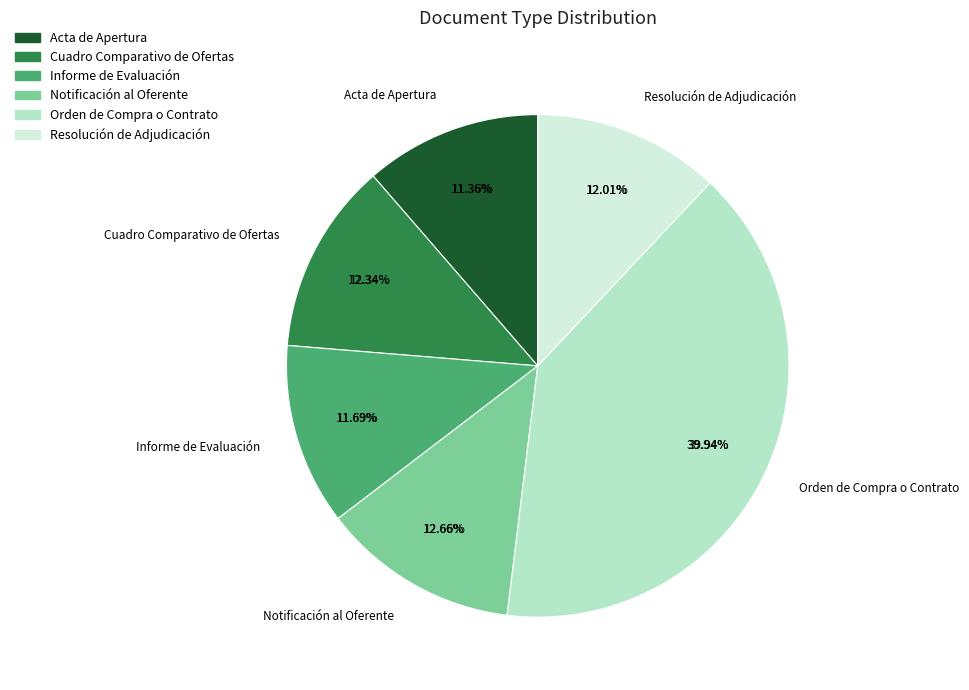

To the nearest percent, what is the difference between the Acta de Apertura and Notificación al Oferente slice percentages?

1%